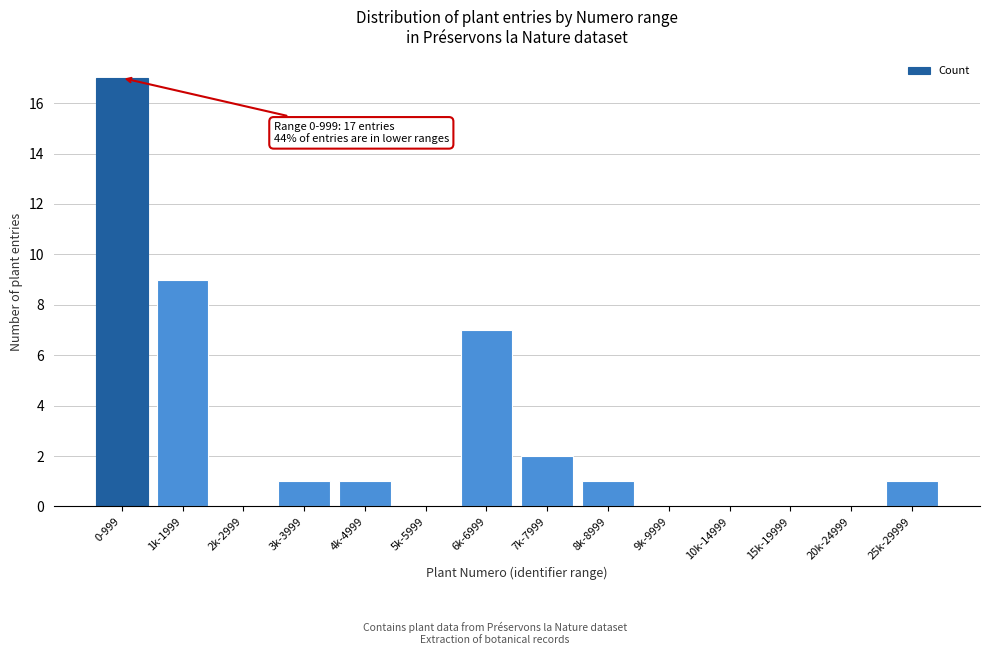

Reading left to right, what are all the values shown in this chart?

0-999=17	1k-1999=9	2k-2999=0	3k-3999=1	4k-4999=1	5k-5999=0	6k-6999=7	7k-7999=2	8k-8999=1	9k-9999=0	10k-14999=0	15k-19999=0	20k-24999=0	25k-29999=1